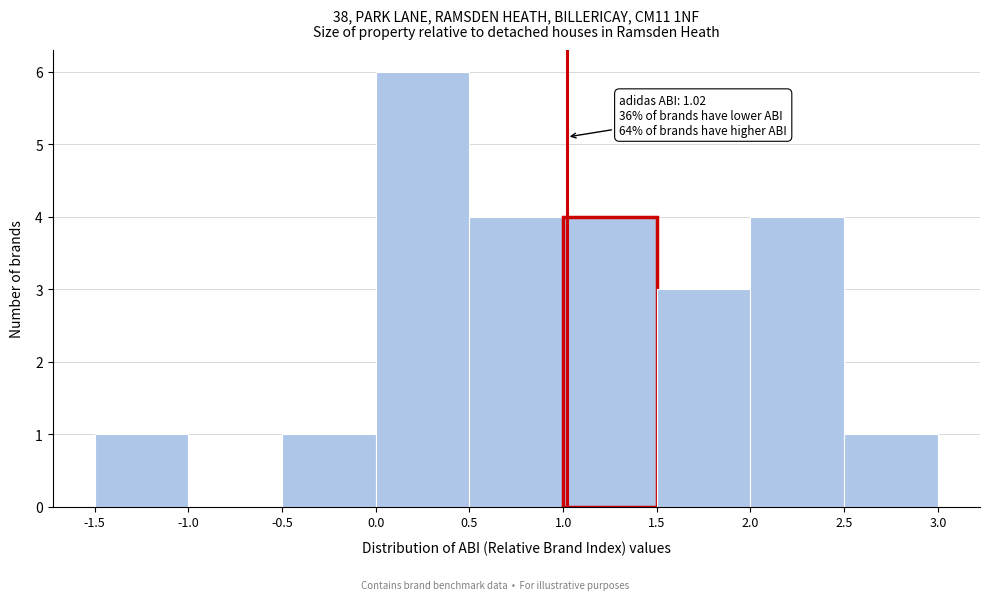

Over which range of the x-axis is the bar tallest?

0.0 to 0.5